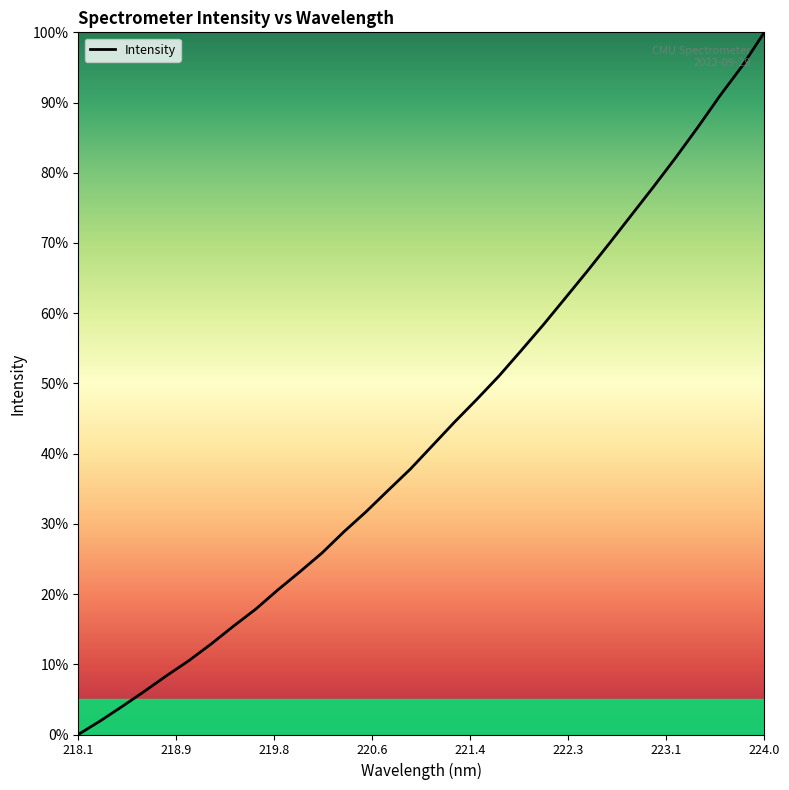

Does the chart have visible grid lines?

No